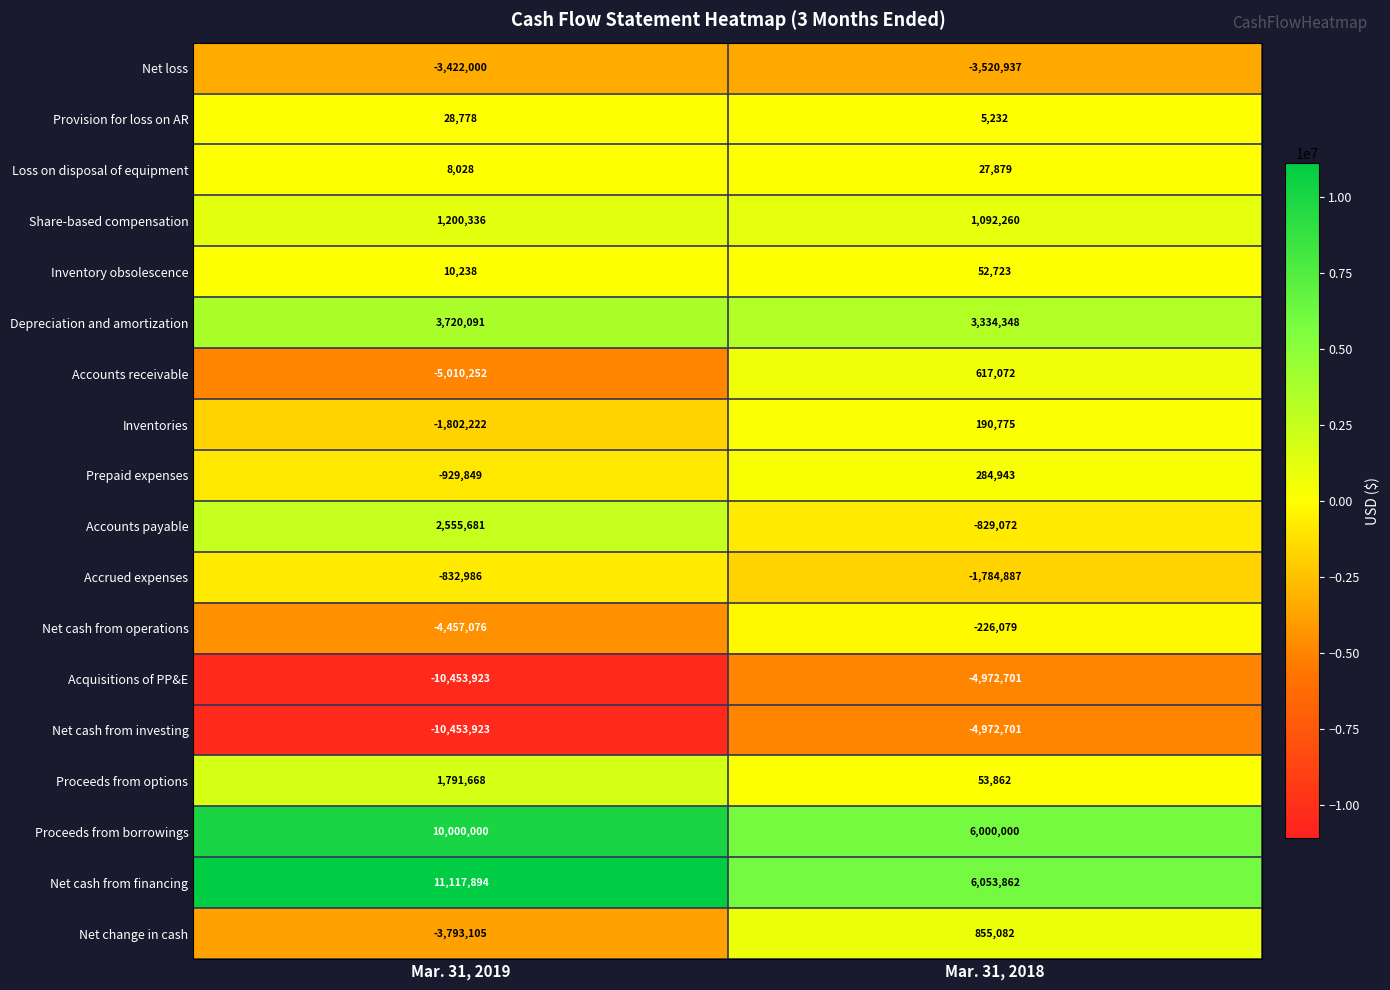

What is the approximate value of Net cash from investing at Mar. 31, 2019, to the nearest 50?

-10453900